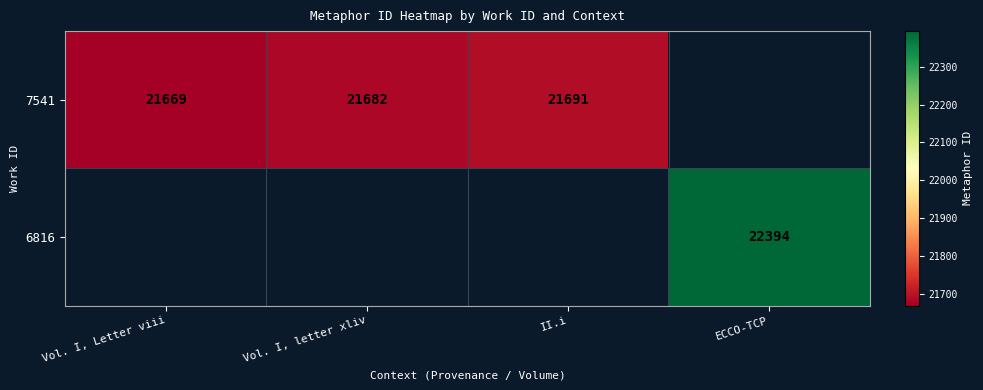

The 6816 series shows 22394 at ECCO-TCP. True or false?

True